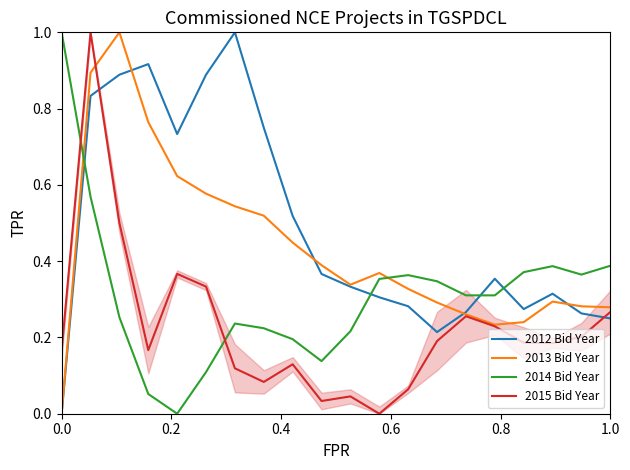

How many times do 2014 Bid Year and 2012 Bid Year cross each other?

4